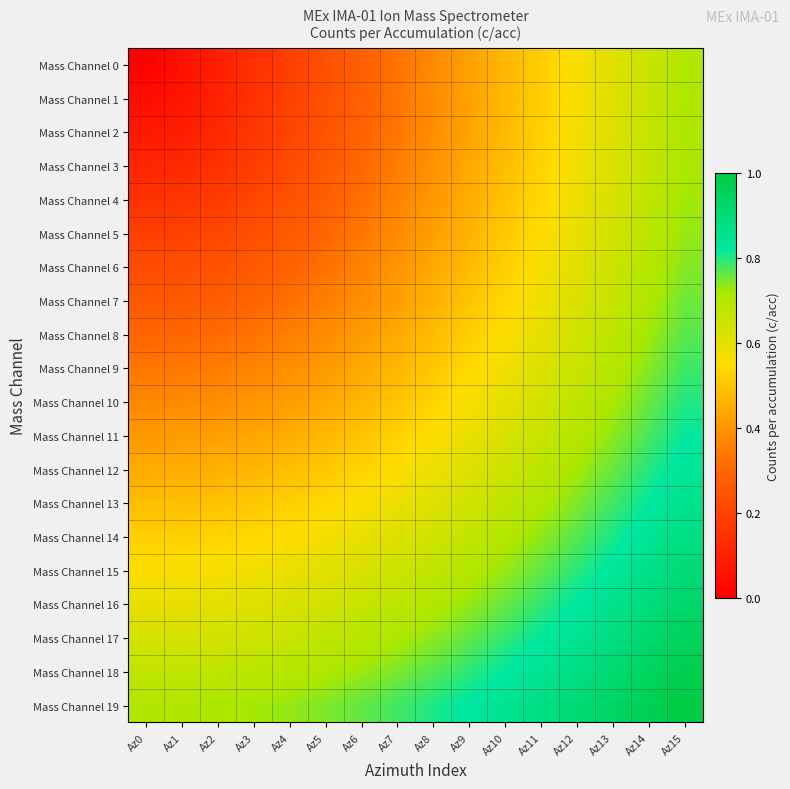

What is the maximum value shown in the chart?

1.0